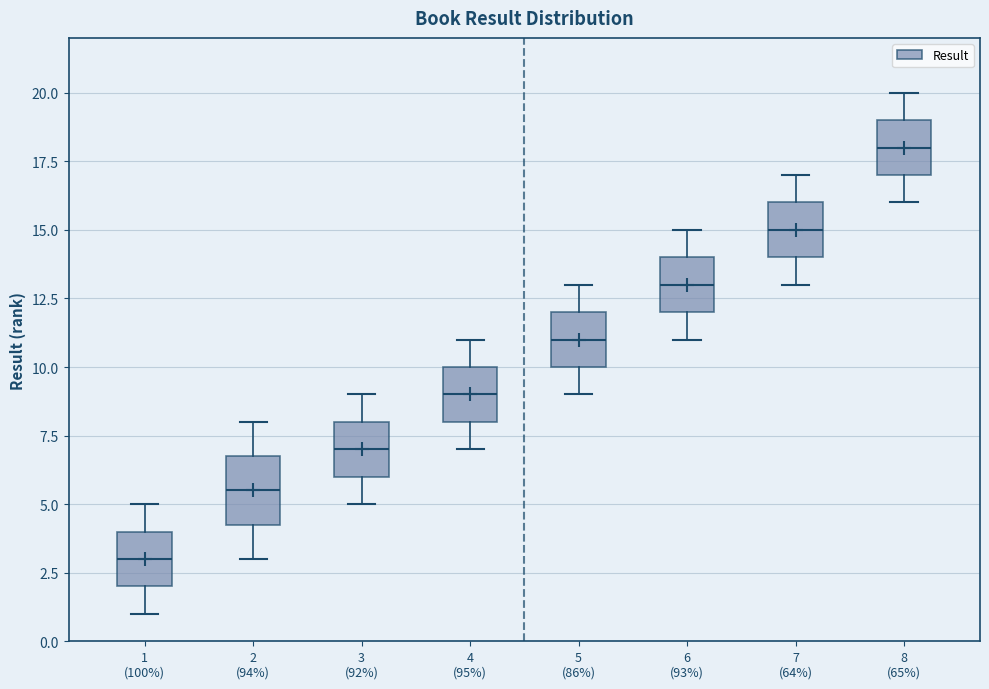

Comparing the boxes themselves (not the whiskers), which one is the tallest?

2 (94%)